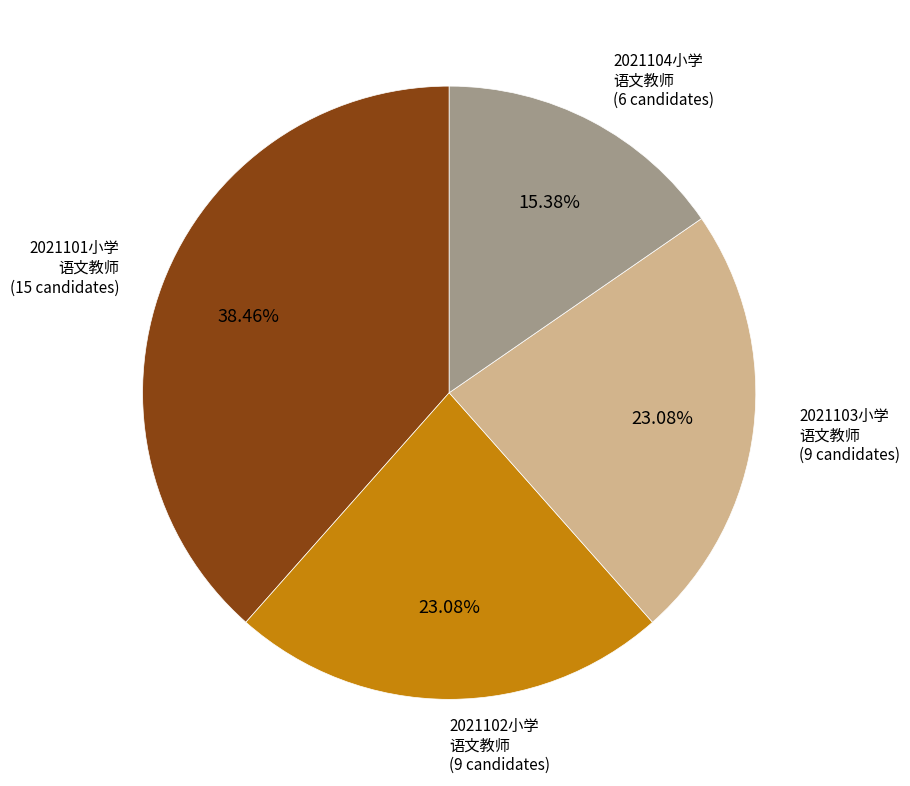

Count the number of slices in the pie.

4